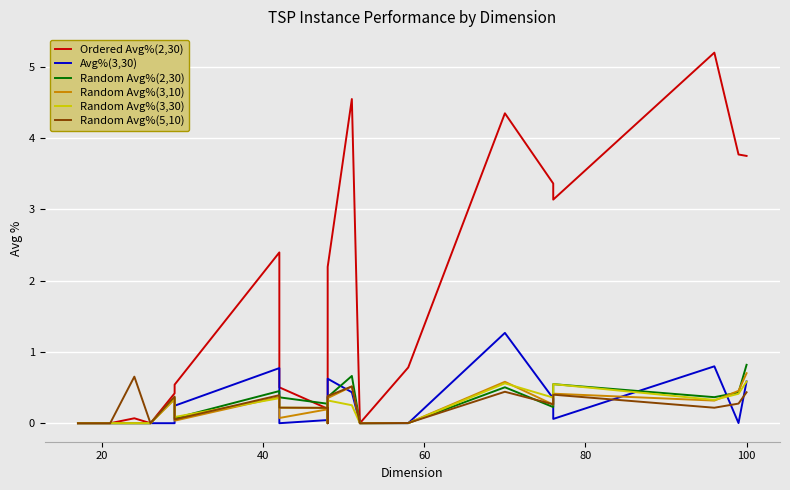

What is the value of the Avg%(3,30) point at the 17th from the left?

0.1